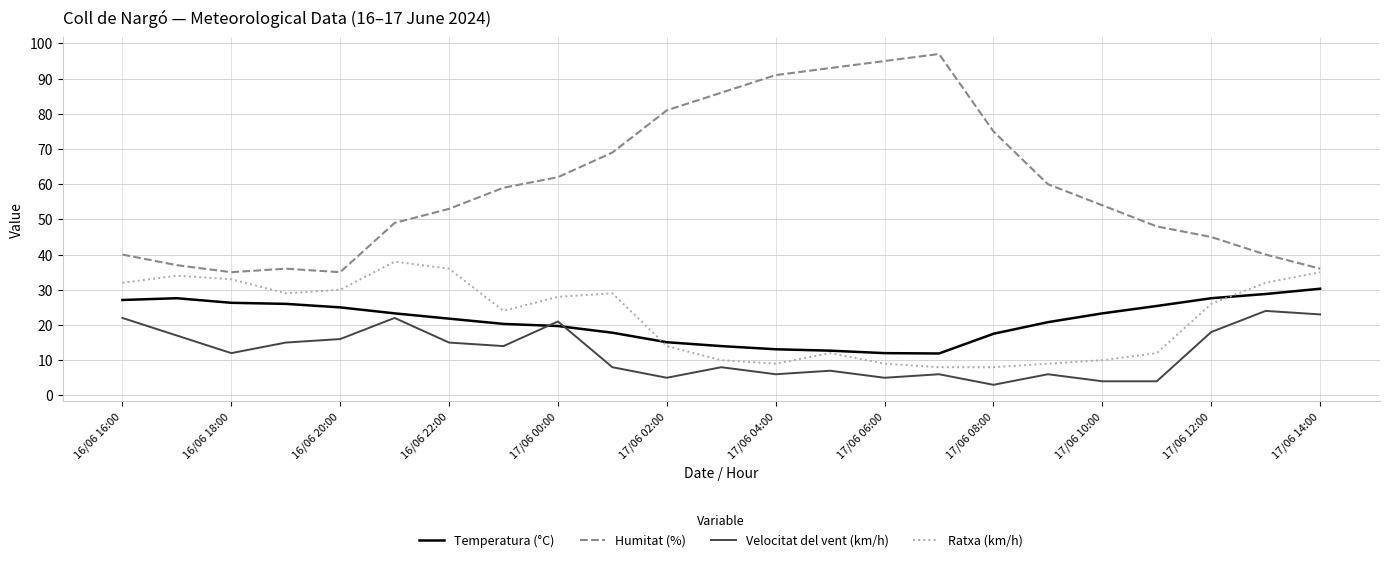

What is the minimum value for Ratxa (km/h)?

8.0